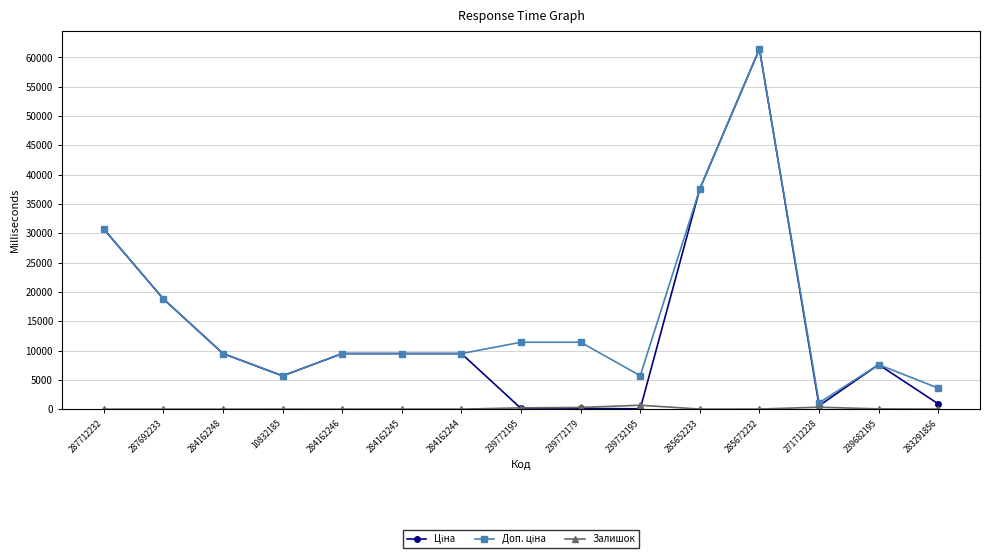

At how many categories does at least one series exceed 55650?

1